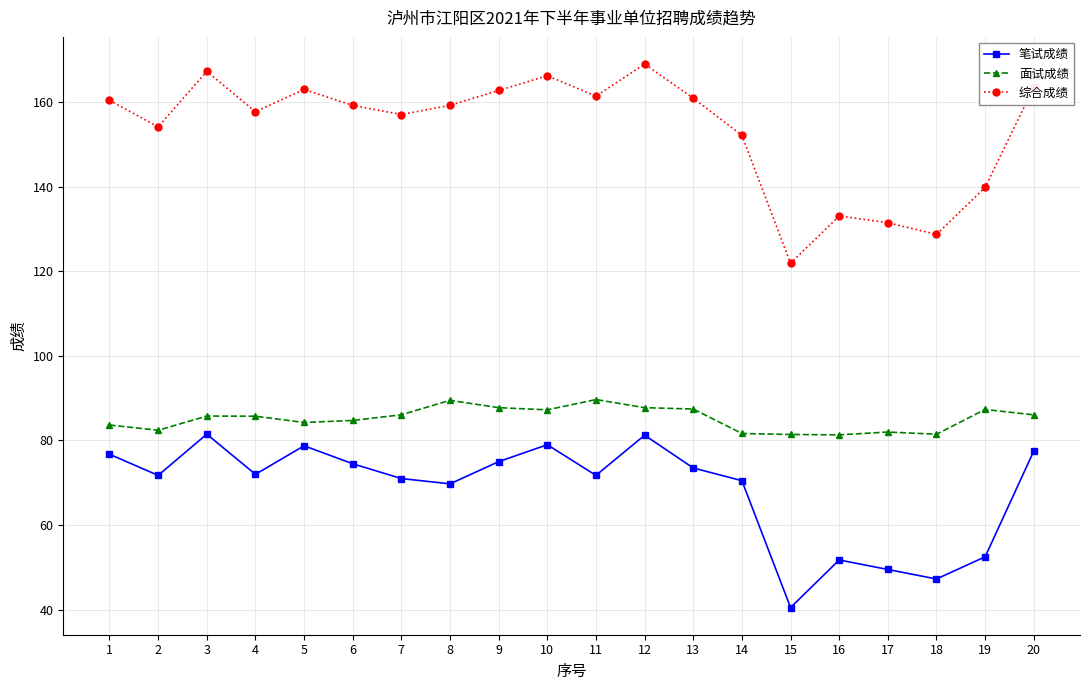

At how many categories does at least one series exceed 94?

20